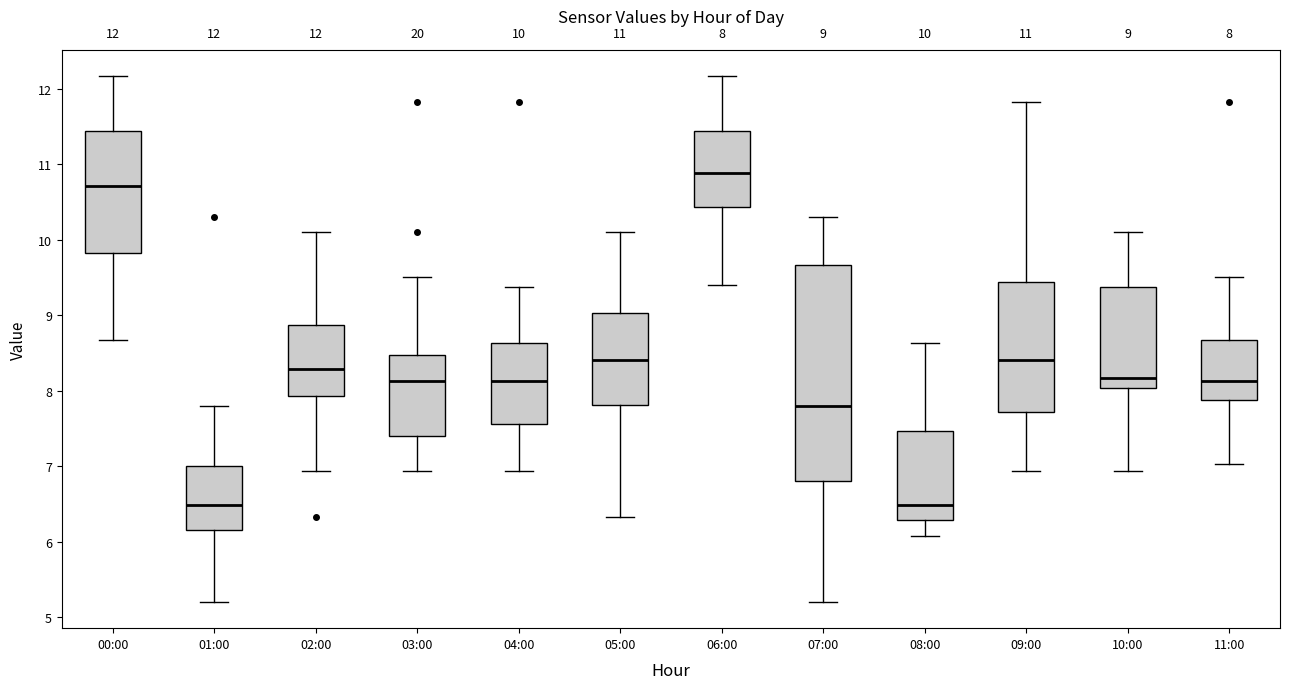

Which box's median line is the highest?

06:00